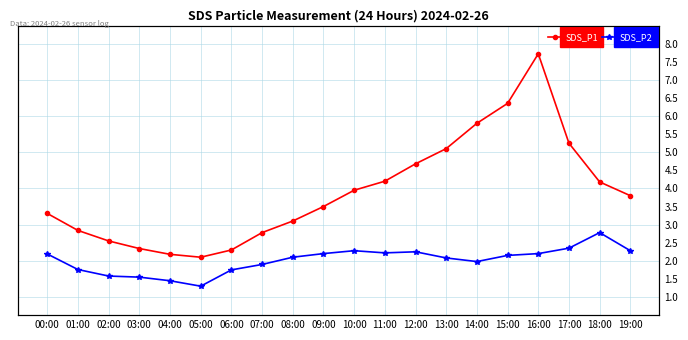

Which series has the widest spread of values?

SDS_P1